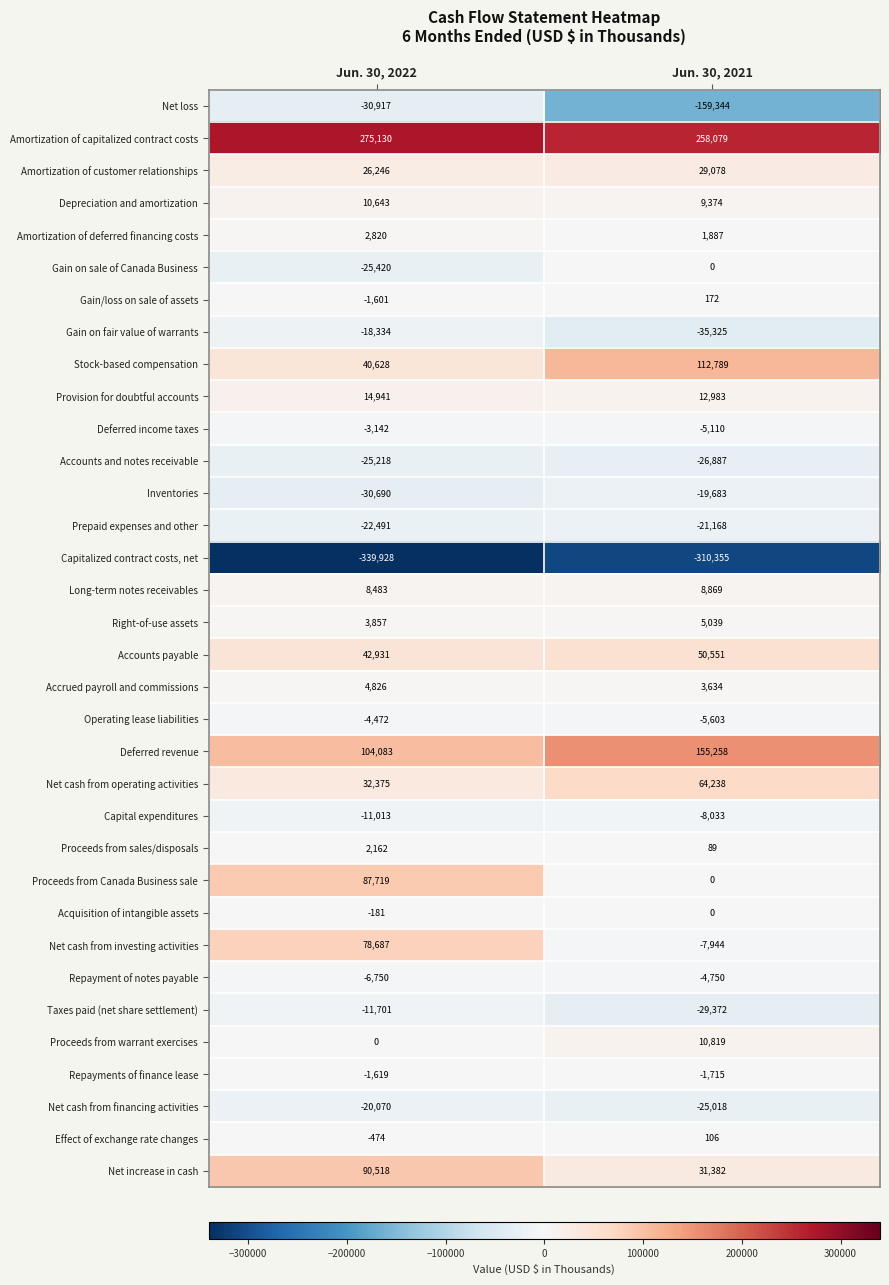

What is the average value of the Proceeds from warrant exercises series?

5410